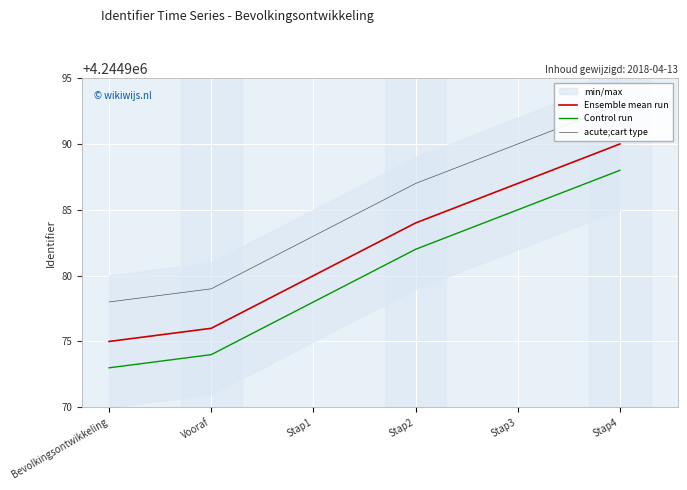

The Control run series shows 7455003 at Stap4. True or false?

False